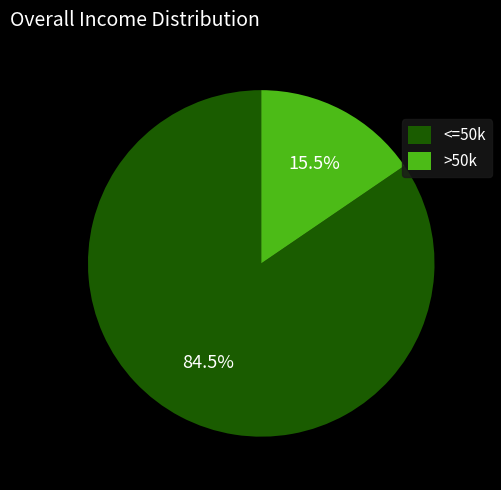

Approximately how many times larger is the value at <=50k compared to >50k?

5.5